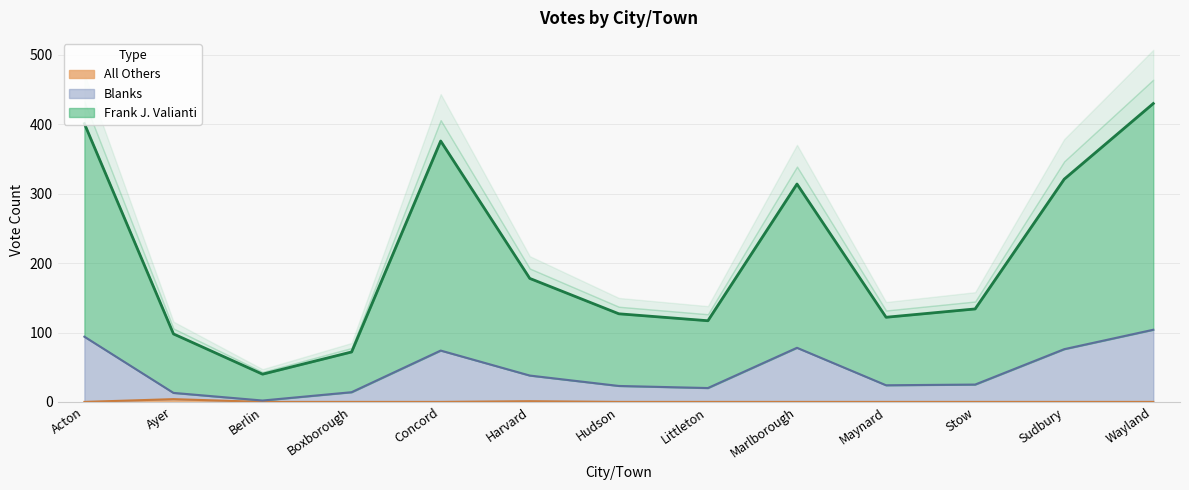

What is the maximum value for All Others?

4